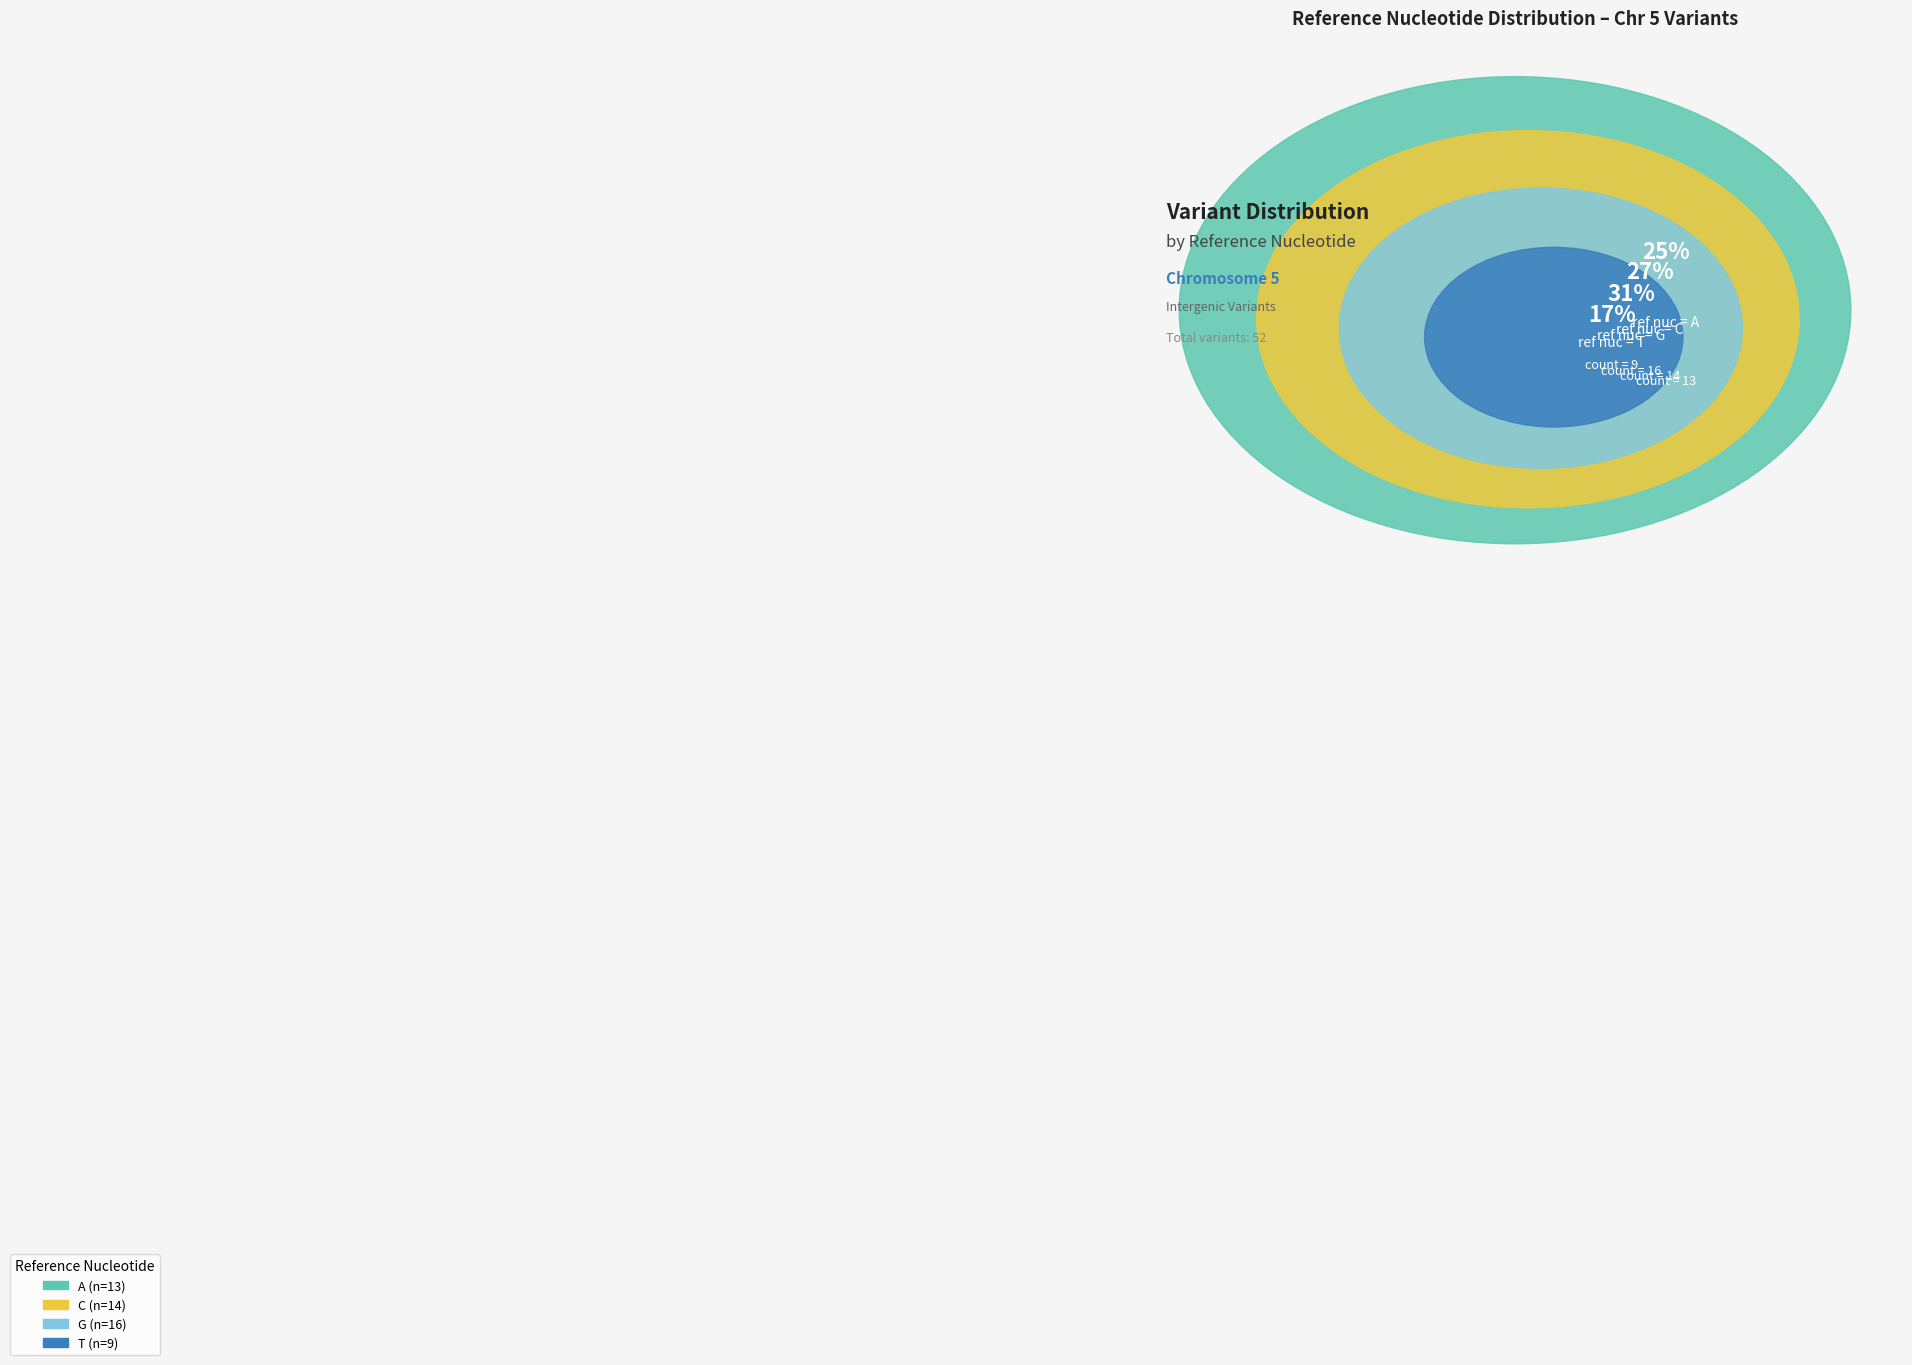

To the nearest percent, what portion does G represent?

31%